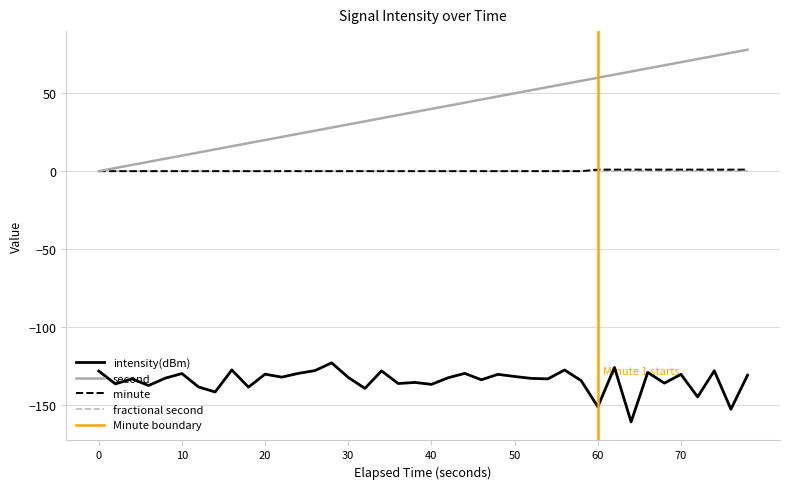

Is it true that minute equals 1.0 at 60?

True